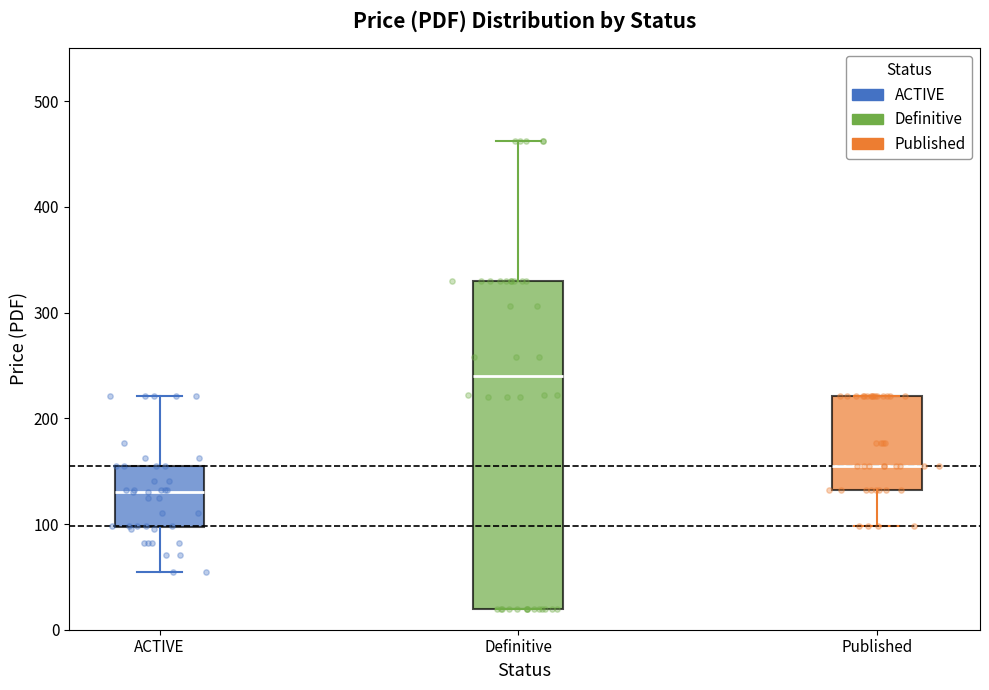

Which box has the highest median line?

Definitive